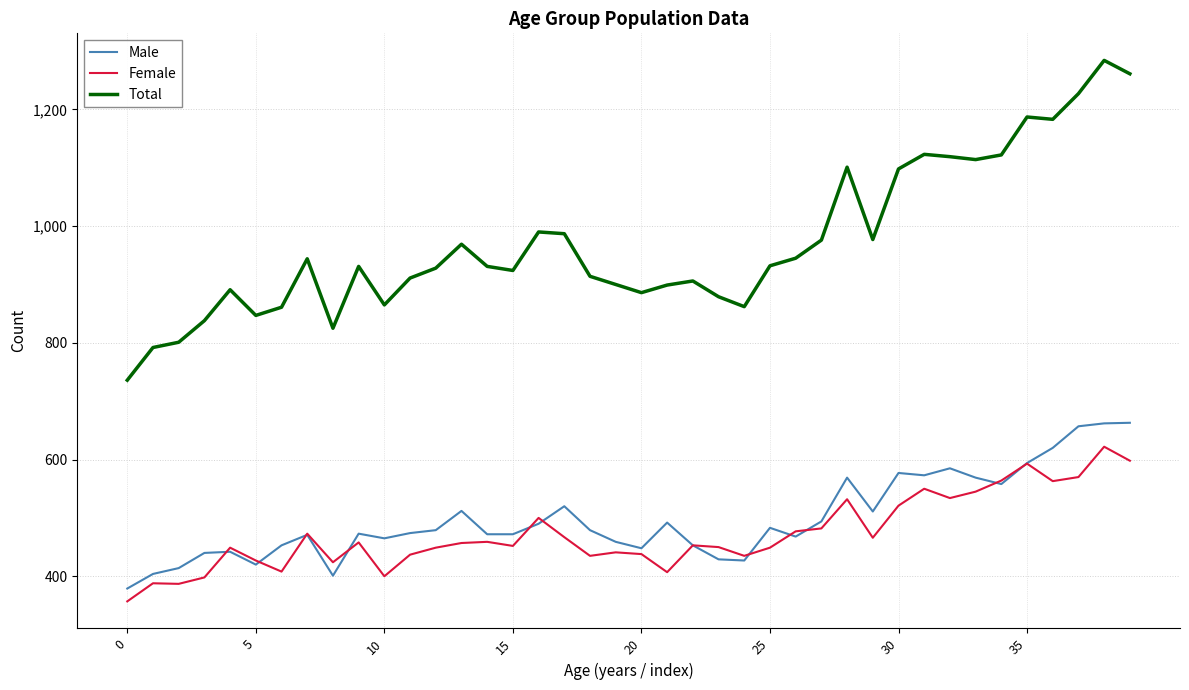

True or false: Total and Male intersect in this chart.

False